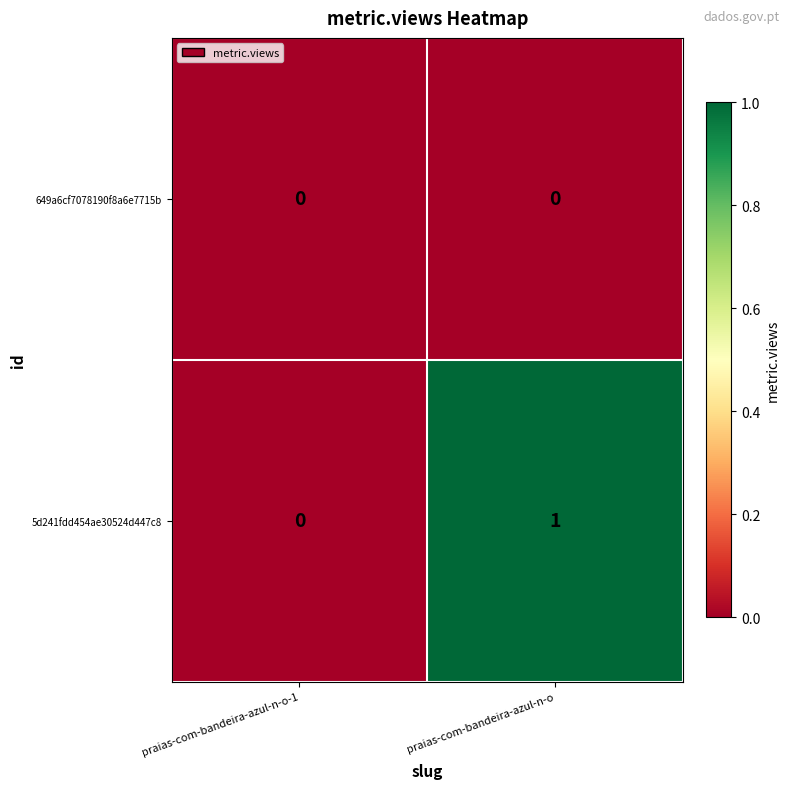

How many data points does each series have?

2